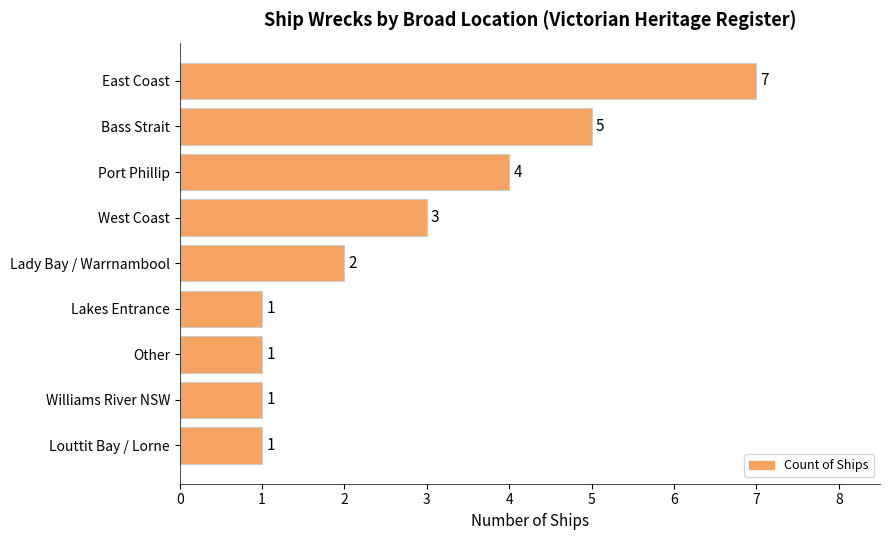

Is it true that the value at Port Phillip is 4?

True